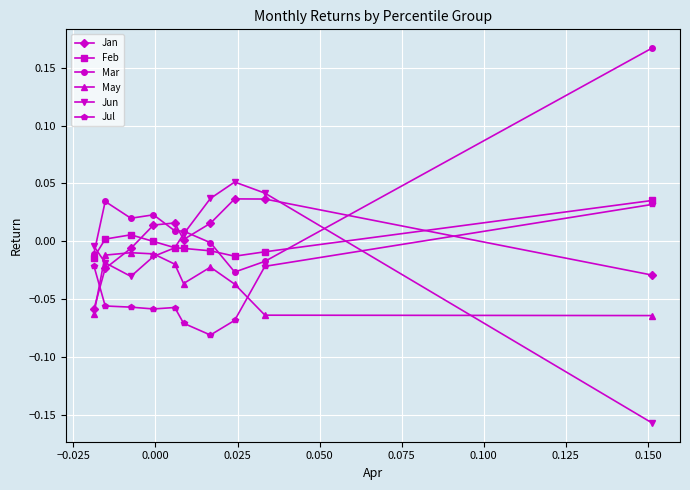

Which series has the largest total across all categories?

Mar